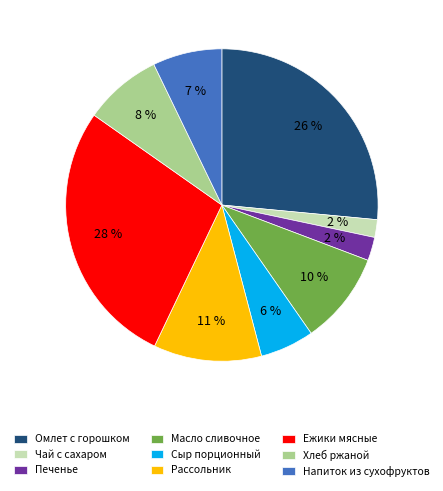

Does Печенье account for over 50% of the chart?

No